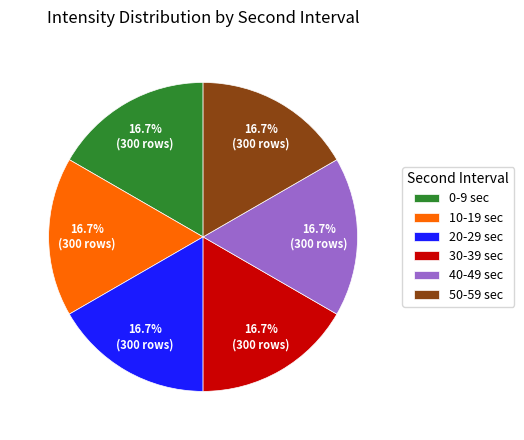

Is the sum of 50-59 sec and 40-49 sec greater than half?

No